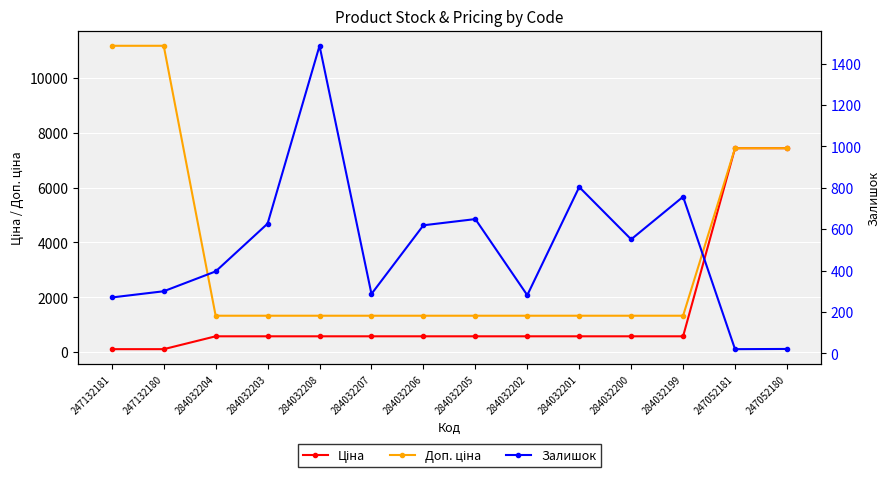

At how many categories does at least one series exceed 10050?

2